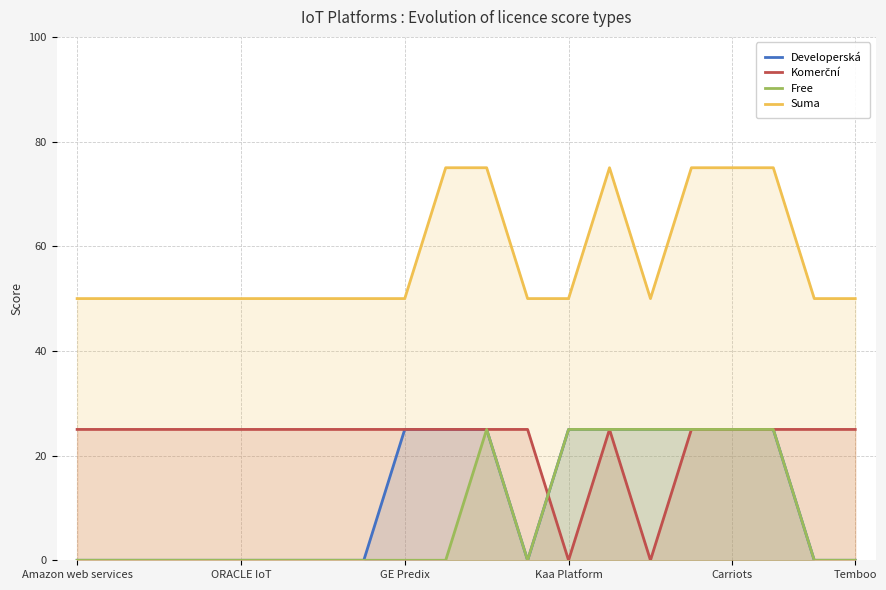

What is the lowest value of the Suma series?

50